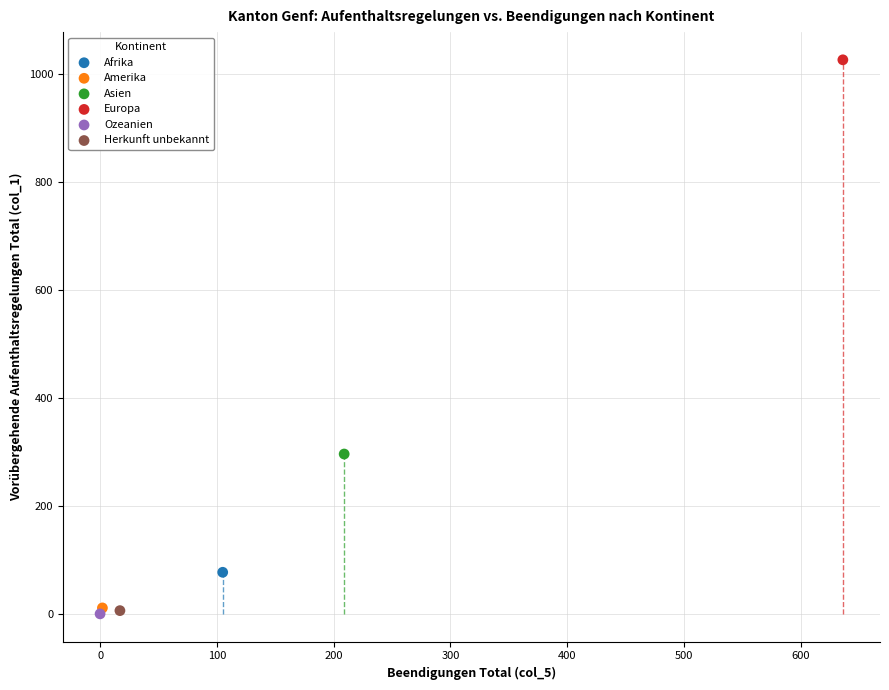

Which series contains the highest Y value?

Europa